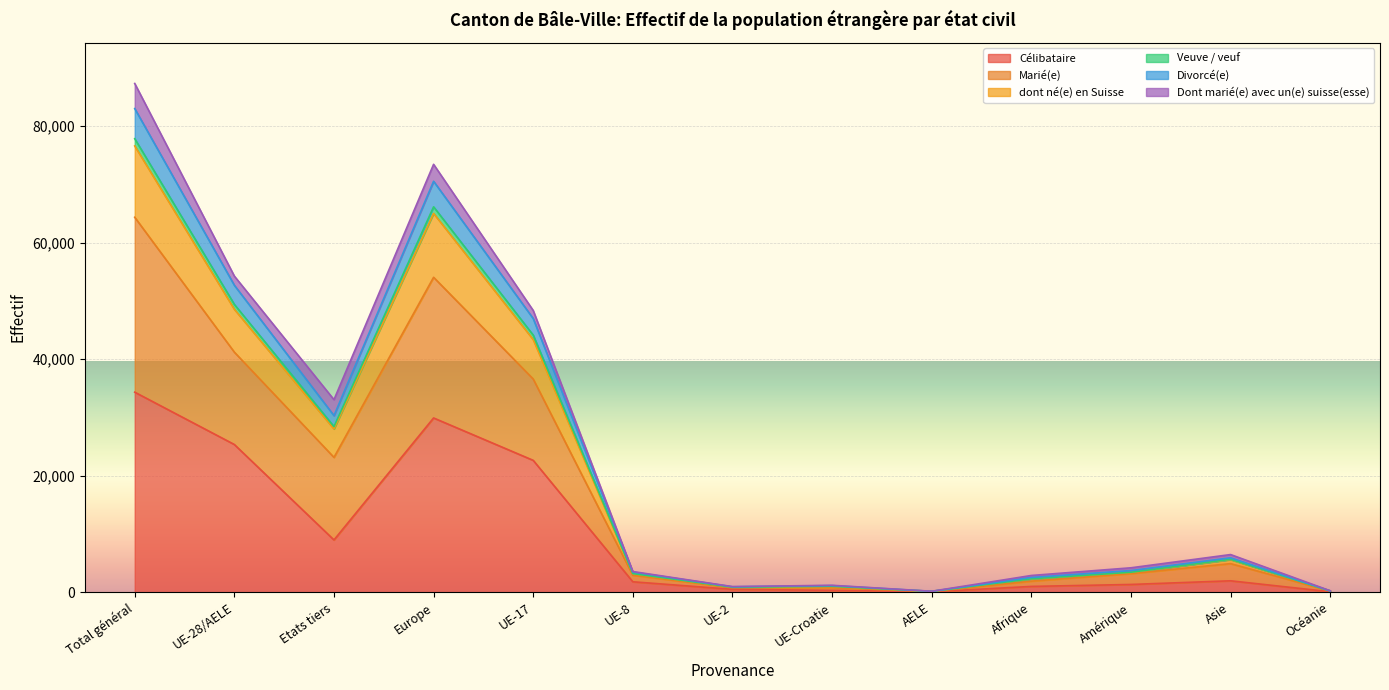

Which series changed the most between UE-Croatie and Océanie?

Marié(e)